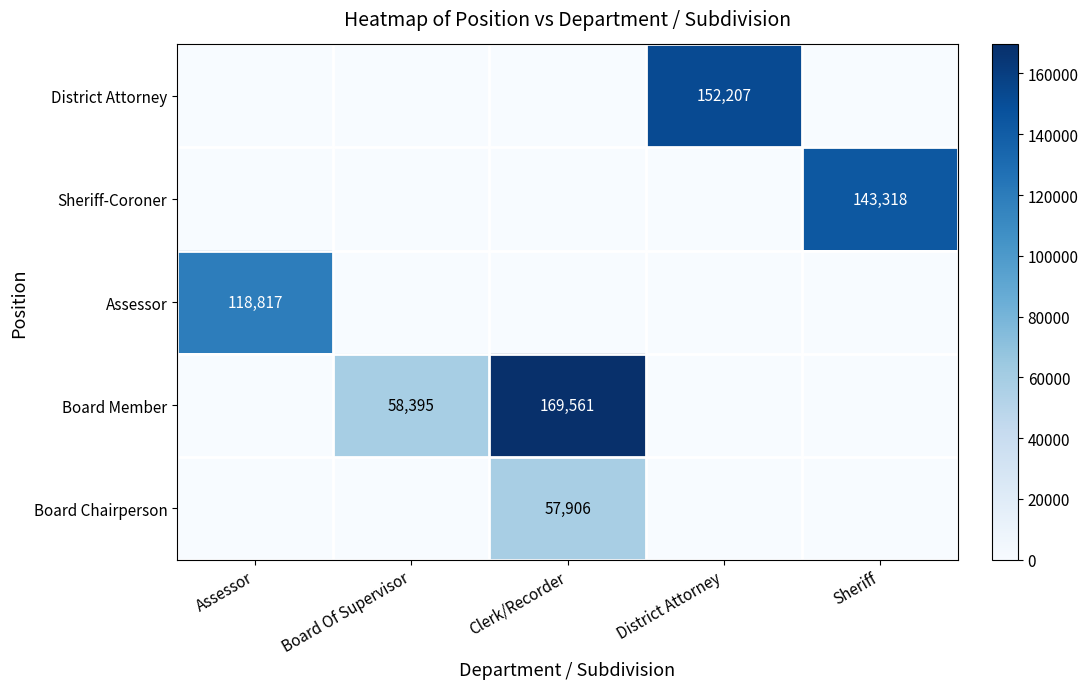

The District Attorney series shows 152207 at District Attorney. True or false?

True